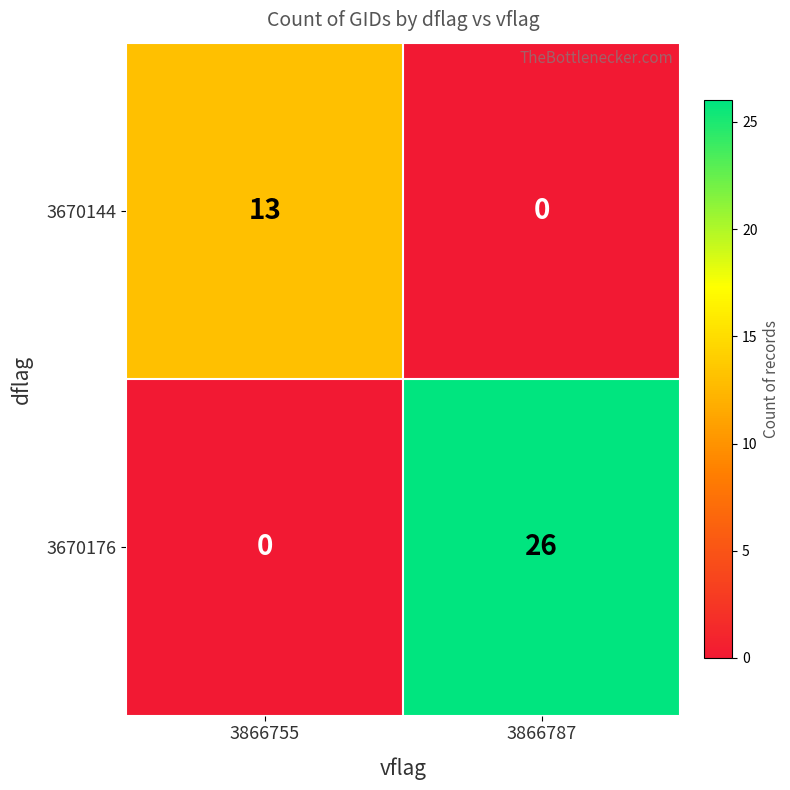

Rank the series by their maximum value, from highest to lowest.

3670176, 3670144